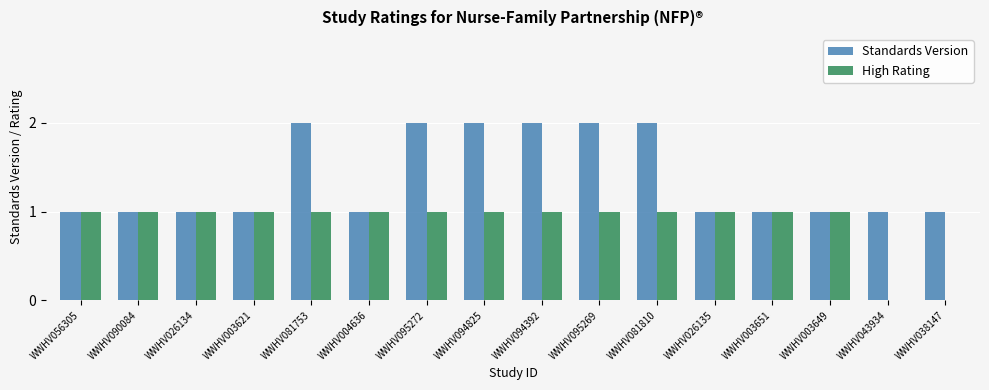

What is the average value of the Standards Version series?

1